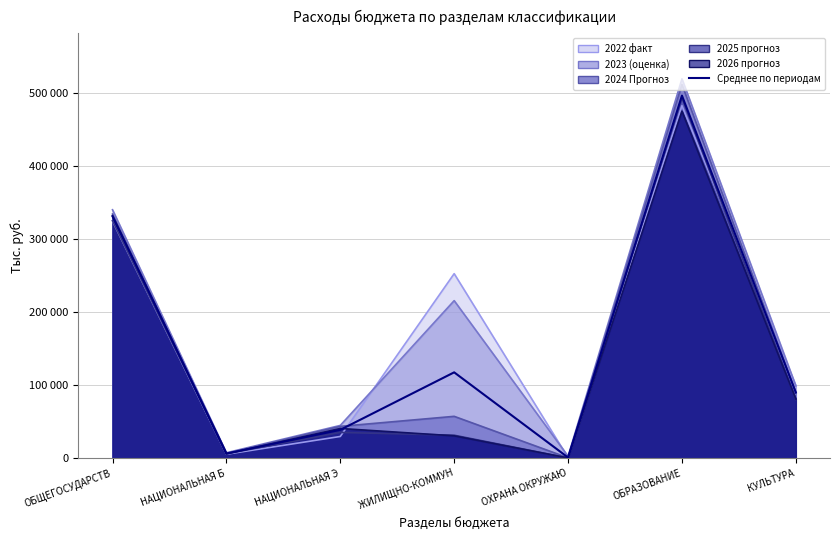

What is the average value?

154584.2